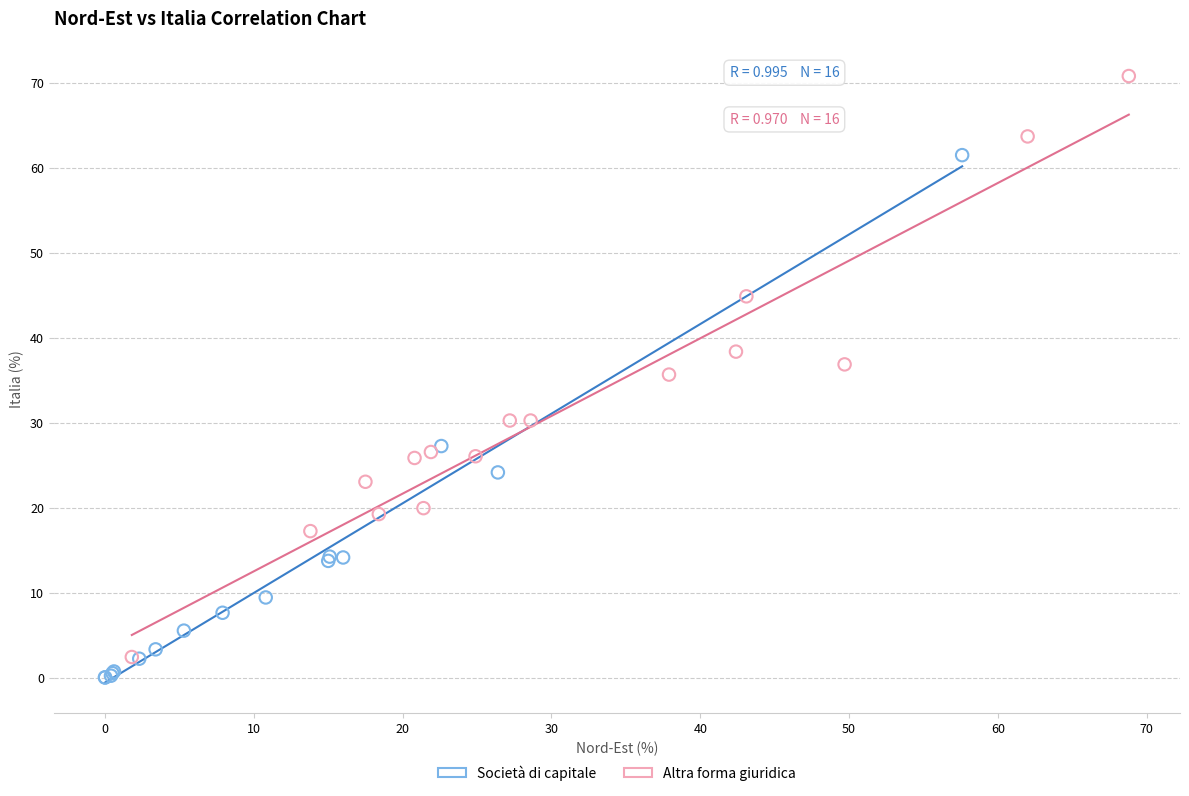

Which series has the largest Y range (max minus min)?

Altra forma giuridica